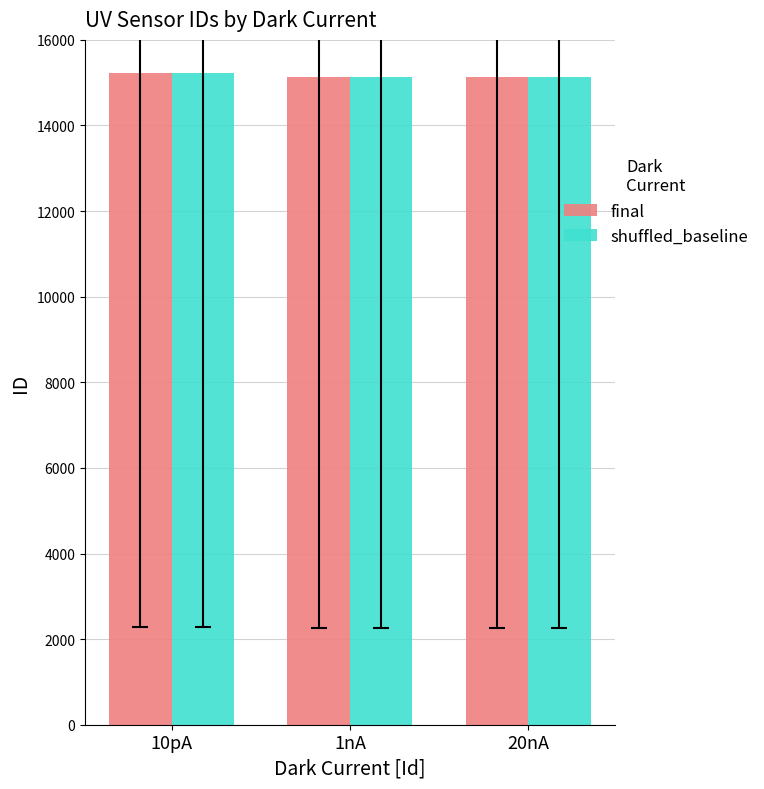

What is the total value across all series at 1nA?

30264